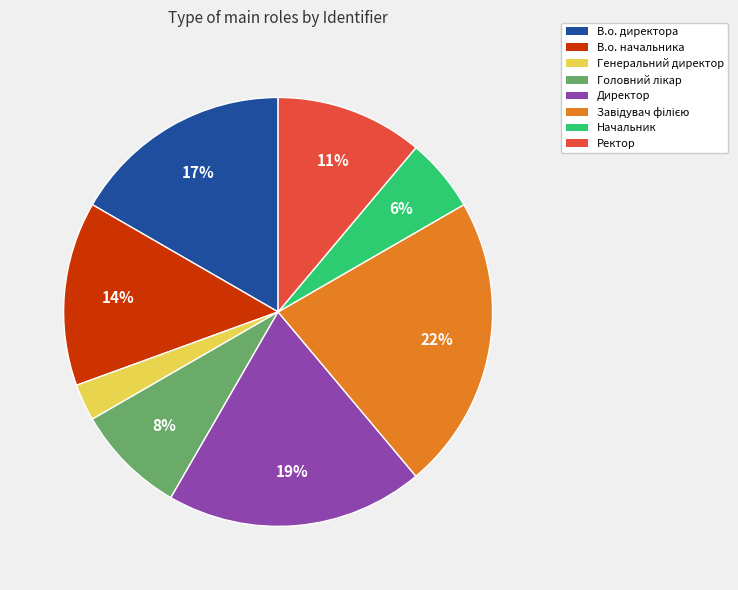

To the nearest percent, what portion does Начальник represent?

6%